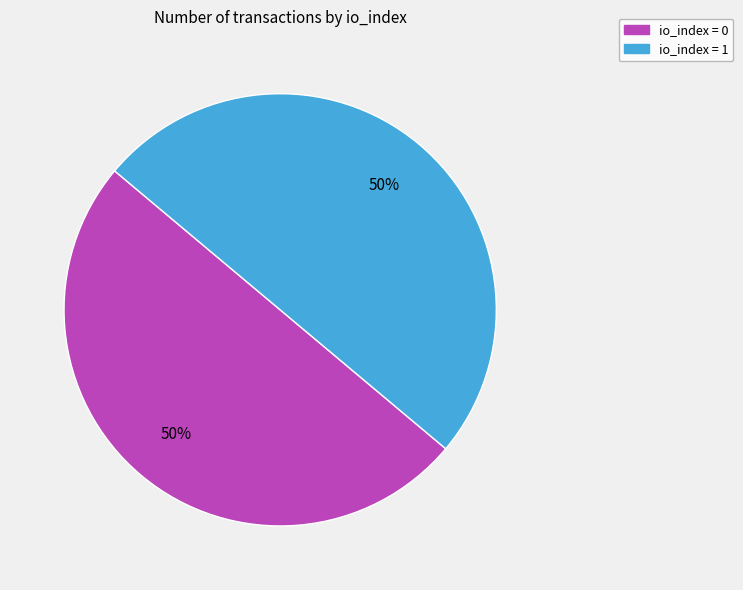

What percentage is the io_index = 1 slice, to the nearest percent?

50%